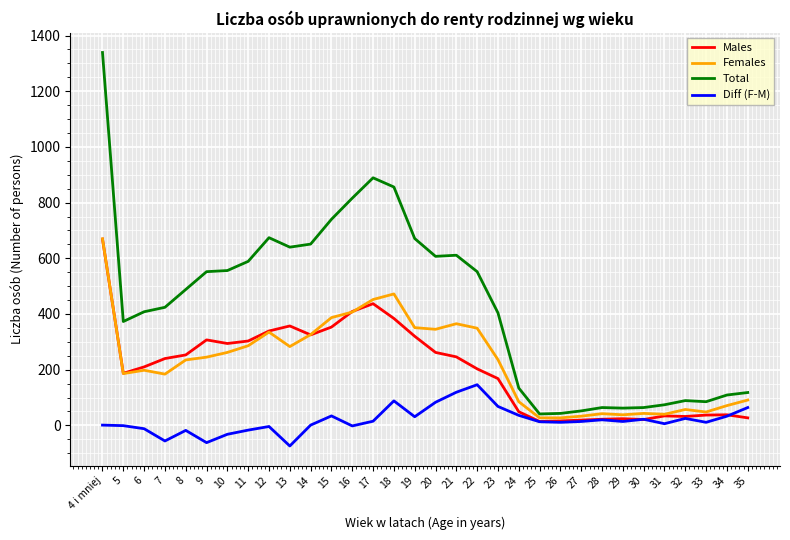

Is the value of Males at 21 greater than the value of Total at 24?

Yes